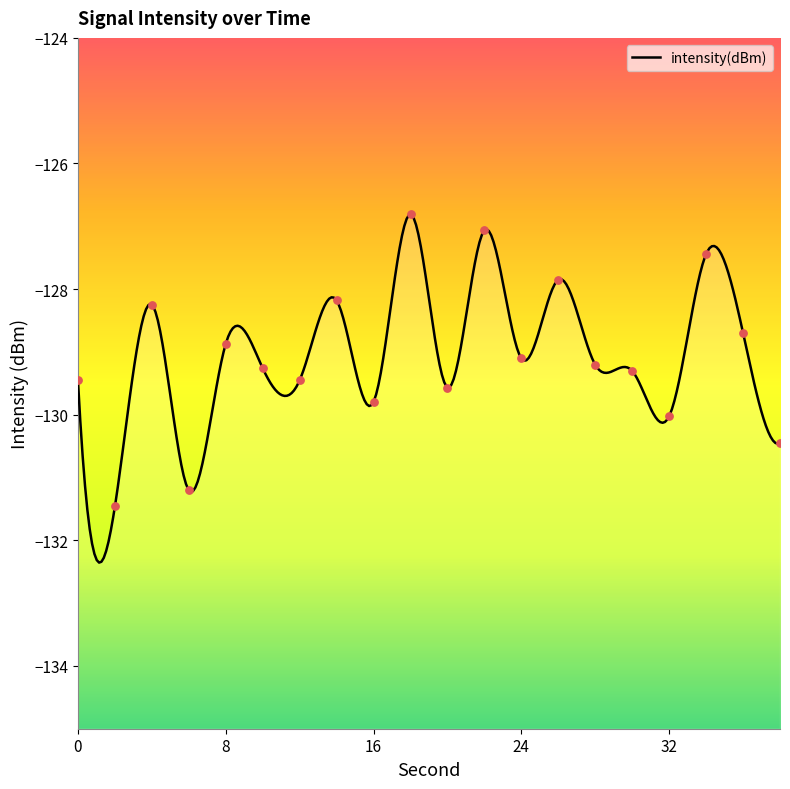

What is the change in value from 28 to 34?

+1.8